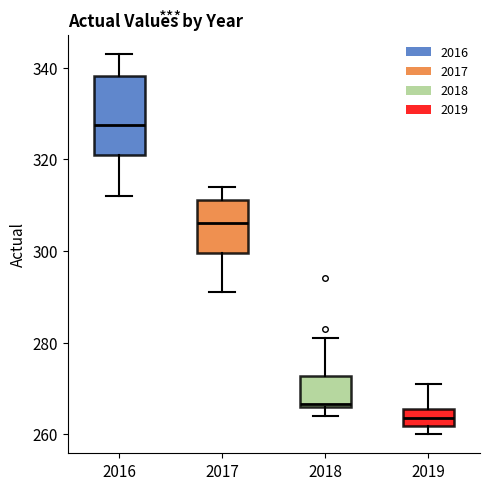

Reading left to right, transcribe this box plot: for each box, give where its median line is, the range the box spans, and where its two whiskers end, as read against the y-axis. The values are not printed on the chart, so give them approximately, as read against the axis.

2016: median 328, box 322 to 338, whiskers 312 to 344
2017: median 306, box 300 to 312, whiskers 292 to 314
2018: median 266, box 266 to 272, whiskers 264 to 282
2019: median 264, box 262 to 266, whiskers 260 to 272